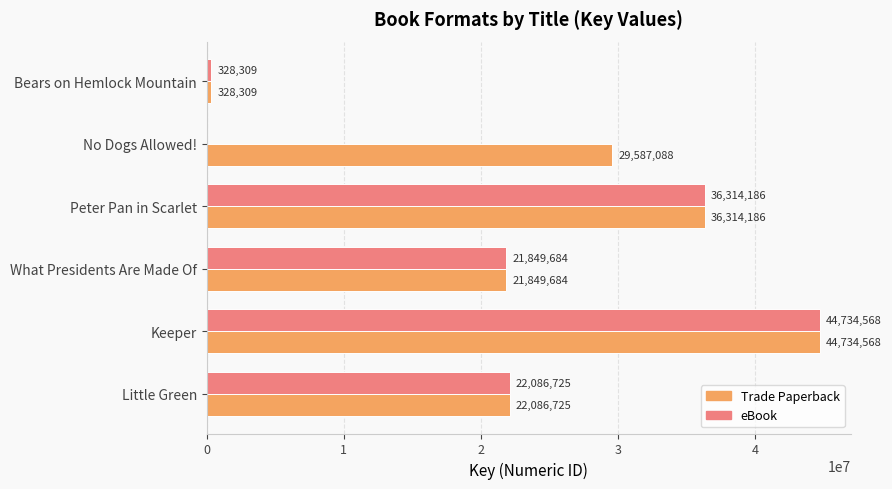

At which label is Trade Paperback closest to 22531438?

Little Green